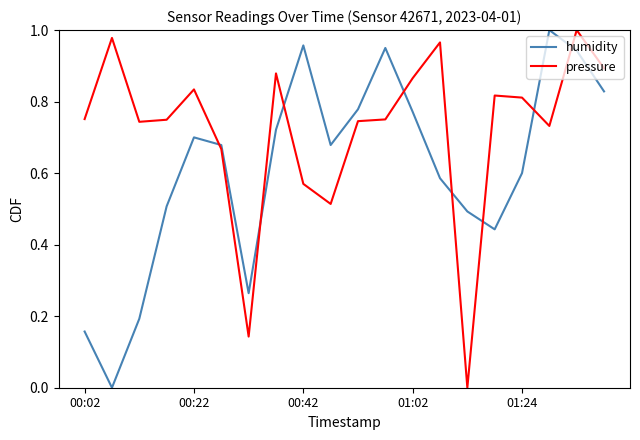

Which series has the largest total across all categories?

pressure